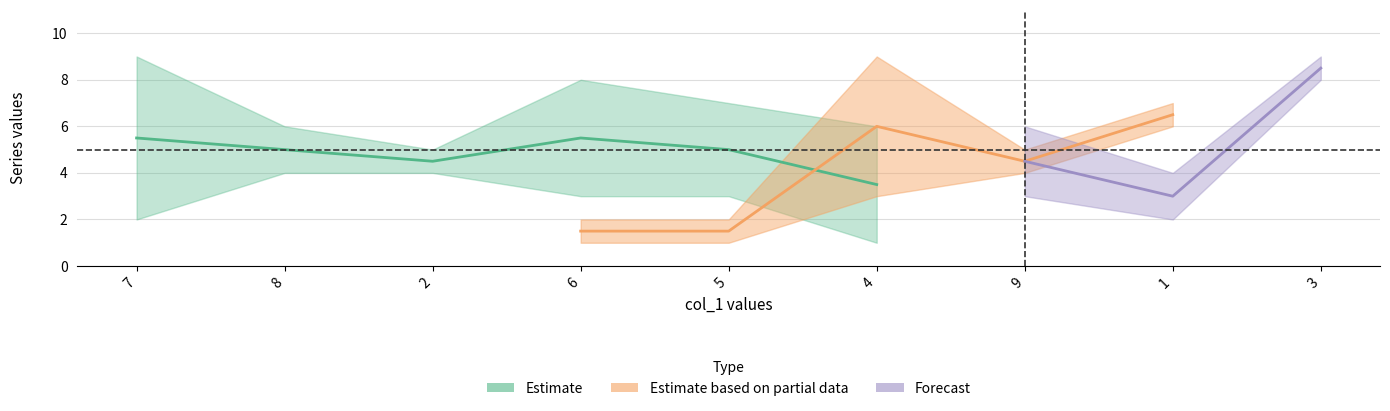

What is the sum of the col_2 values at 4 and 6?

9